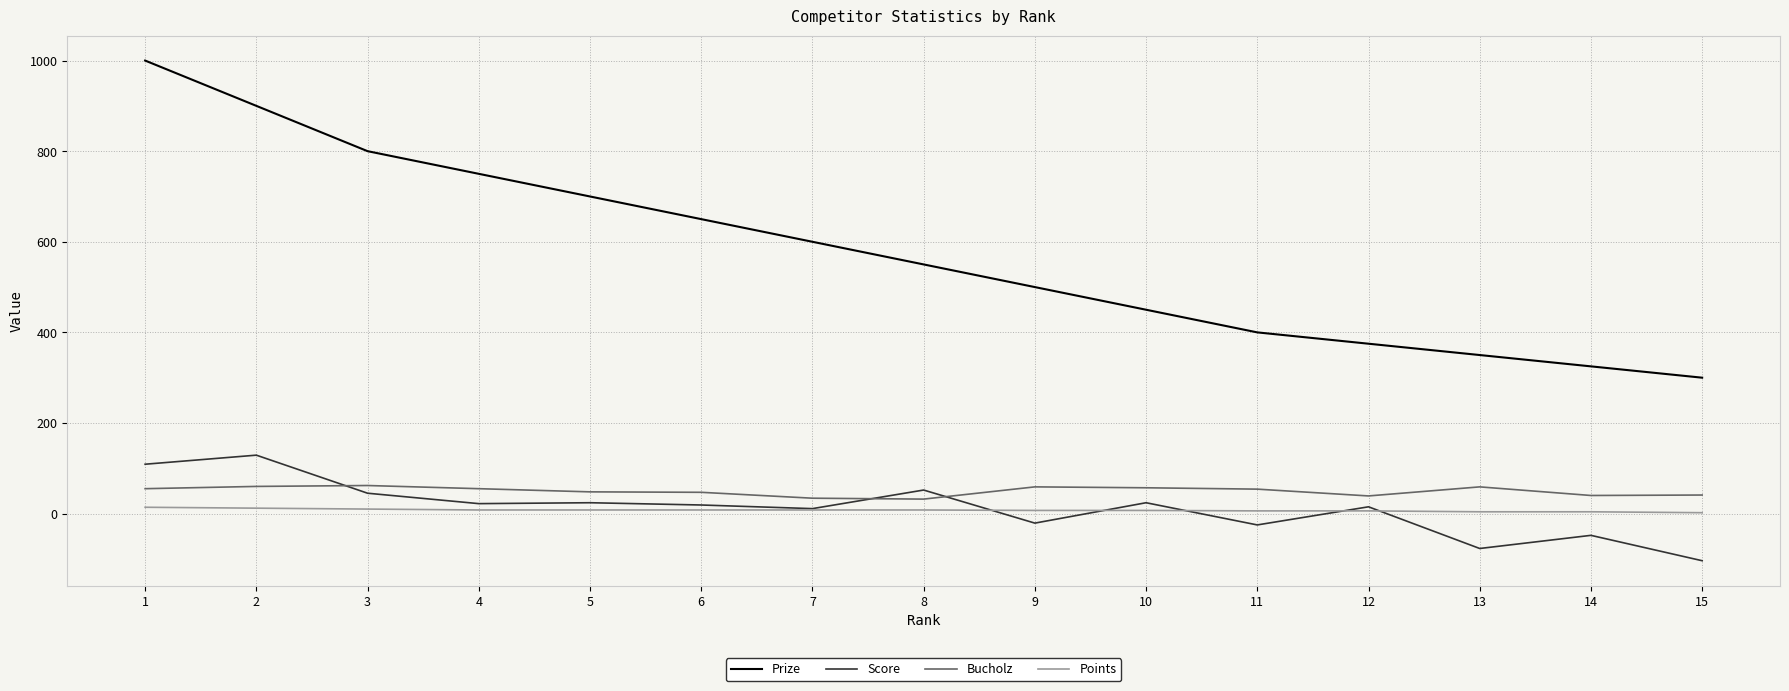

Does the chart display data point markers on the line(s)?

No